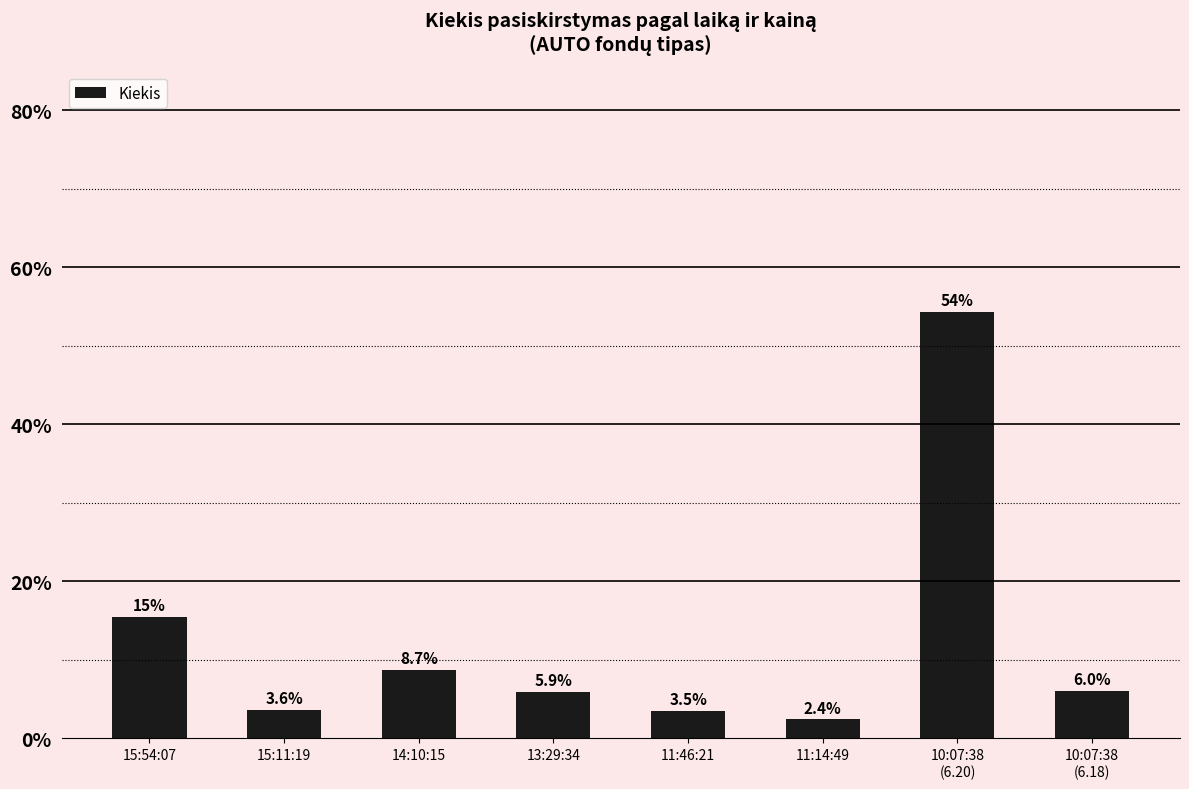

What position from the right is 11:14:49?

3